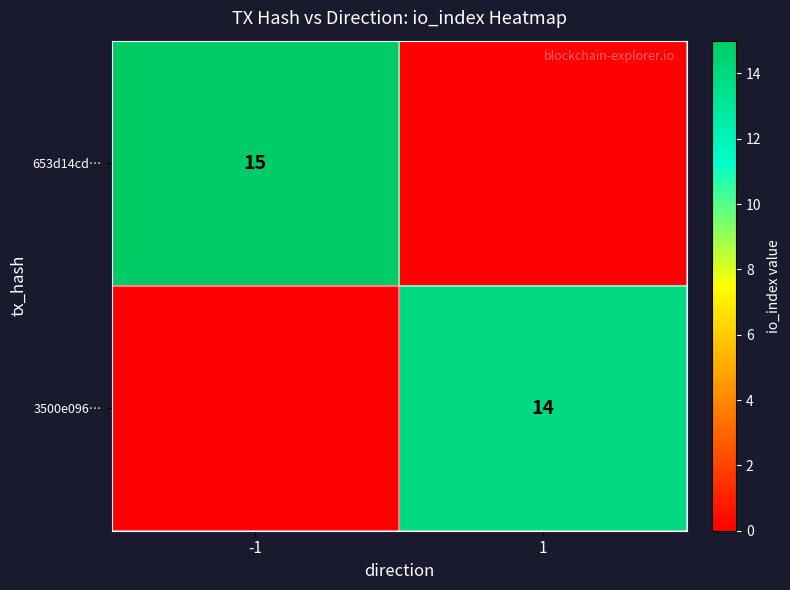

Is it true that 3500e096… equals 22 at 1?

False